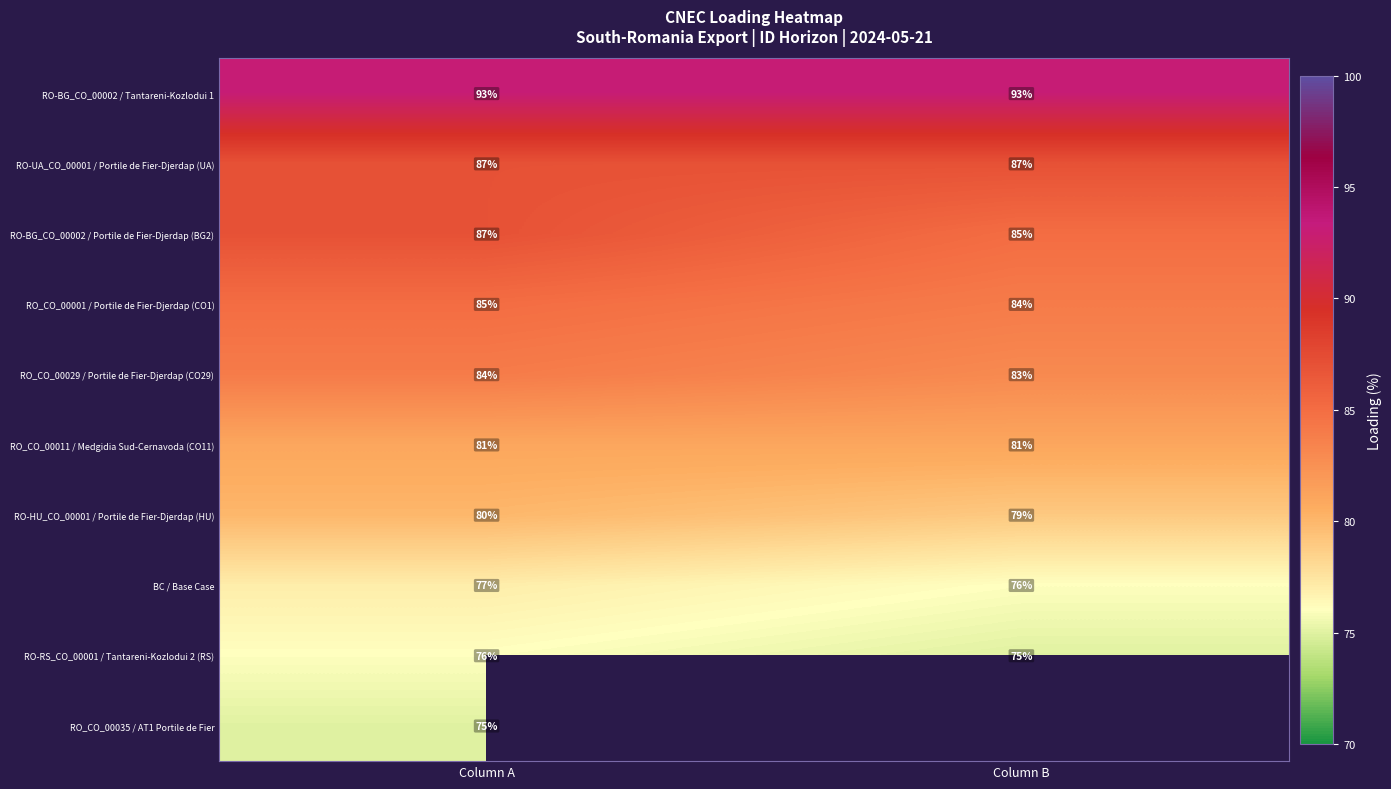

What is the maximum value shown in the chart?

93.0